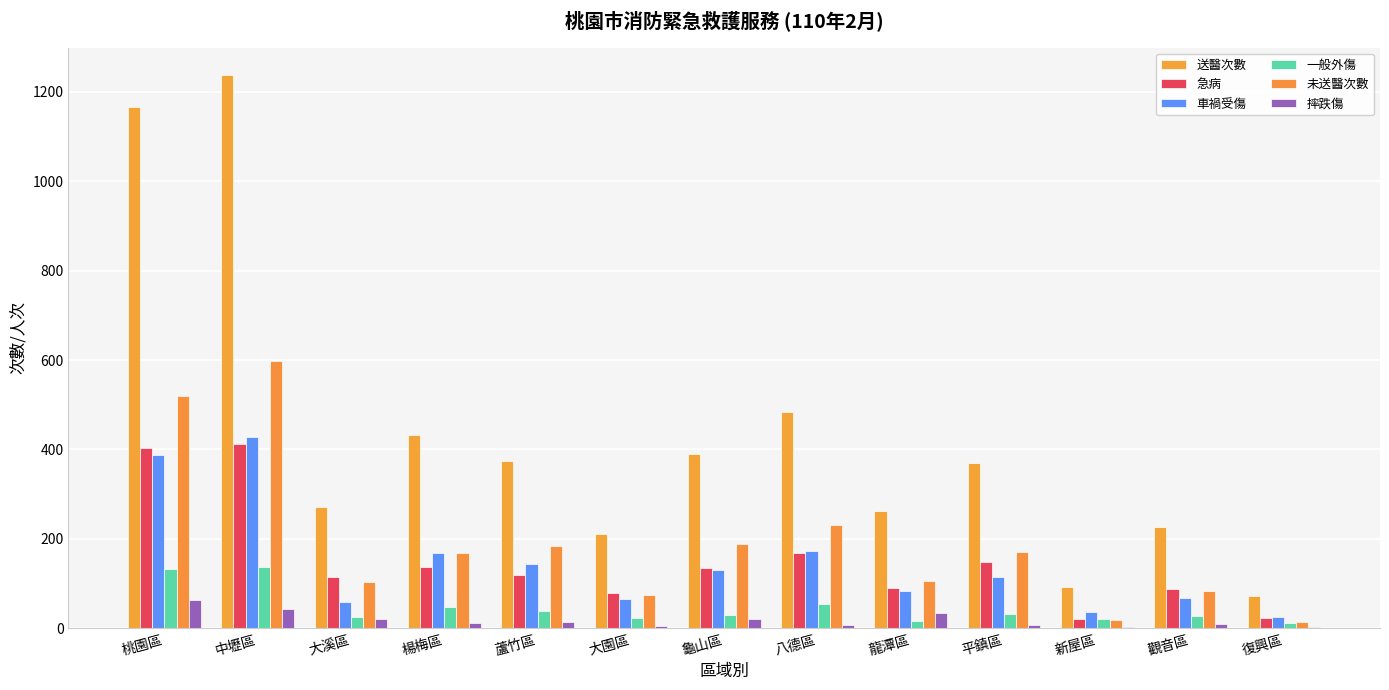

At which label does 急病 first exceed 120?

桃園區